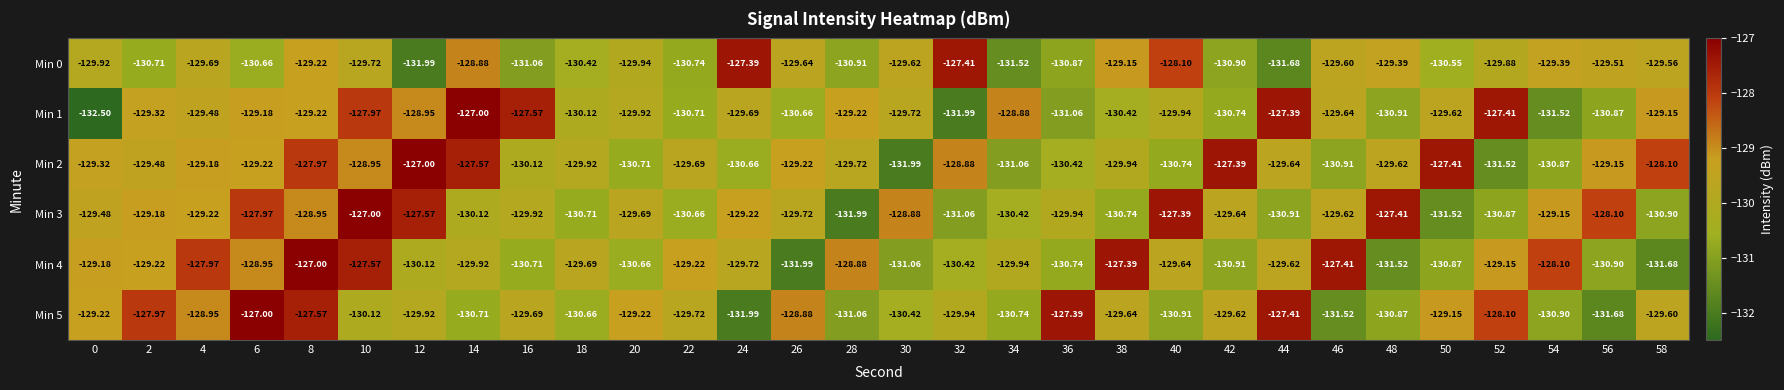

Is the value of Min 2 at 36 greater than the value of Min 0 at 36?

Yes